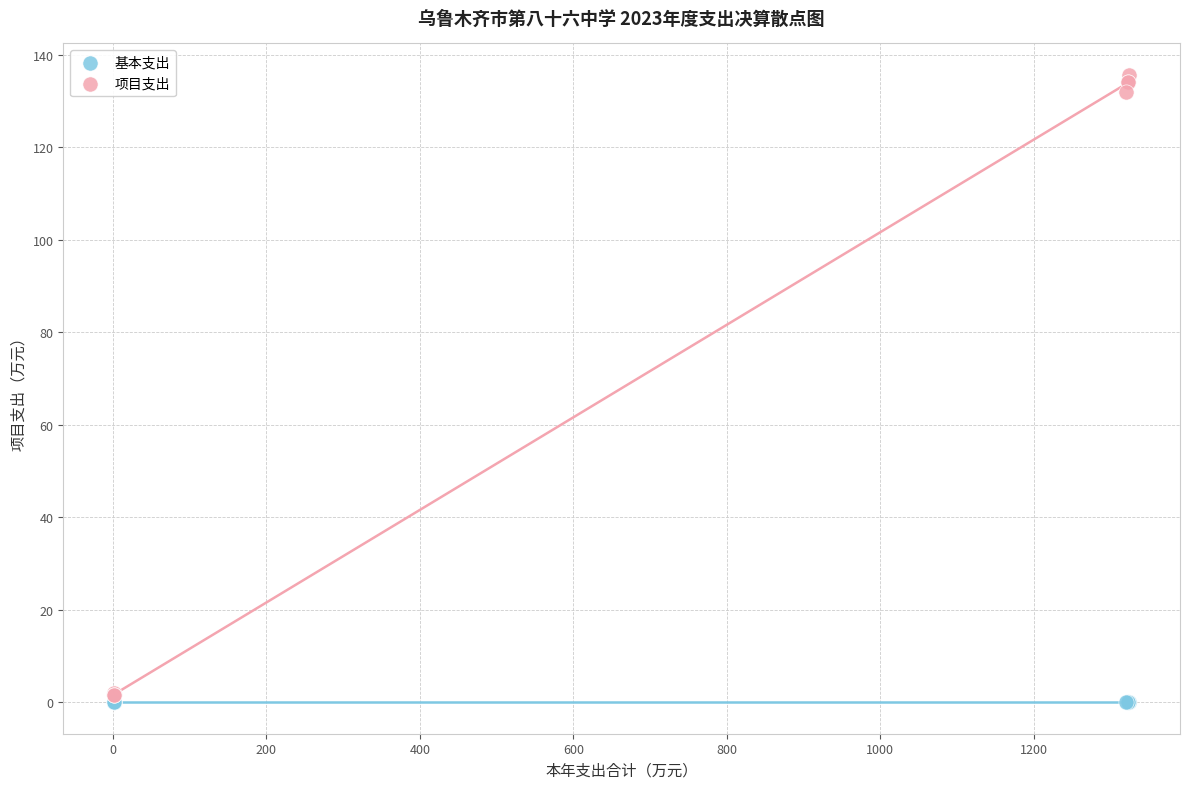

Which series reaches the maximum Y coordinate?

项目支出